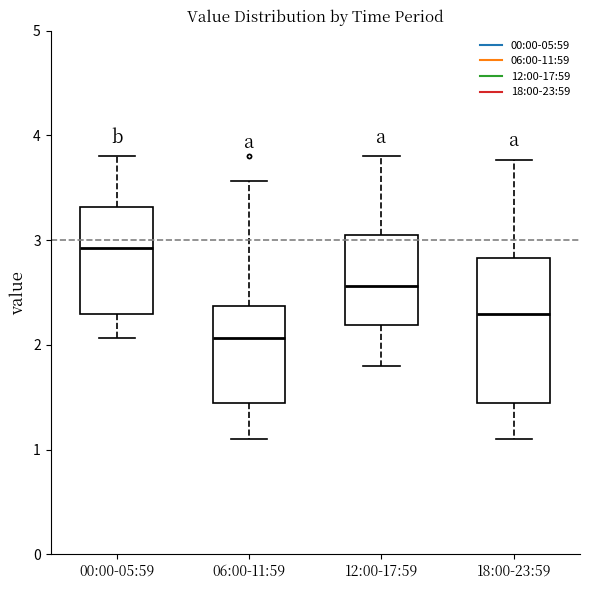

Reading left to right, read every box against the y-axis: the position of its median line, the range the box covers, and the ends of its whiskers. The values are not printed on the chart, so give them approximately, as read against the axis.

00:00-05:59: median 2.9, box 2.3 to 3.3, whiskers 2.1 to 3.8
06:00-11:59: median 2.1, box 1.5 to 2.4, whiskers 1.1 to 3.6
12:00-17:59: median 2.6, box 2.2 to 3.0, whiskers 1.8 to 3.8
18:00-23:59: median 2.3, box 1.5 to 2.8, whiskers 1.1 to 3.8